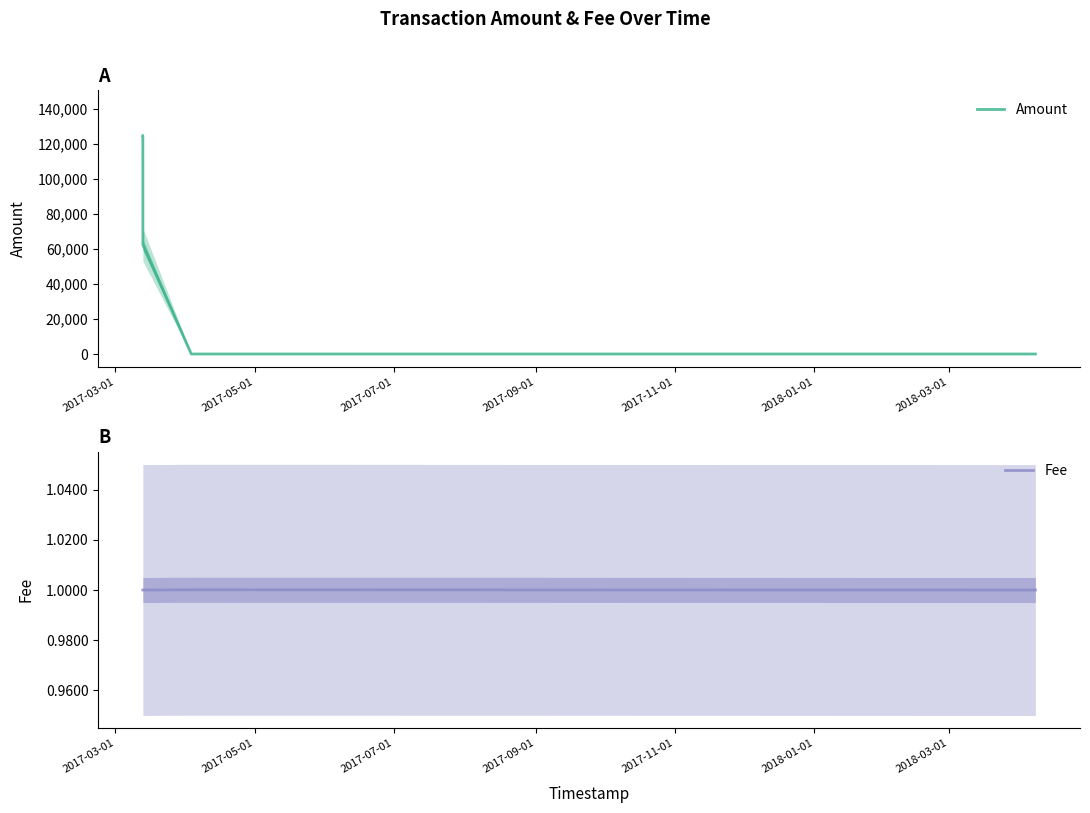

What is the average value of the Amount series?

62343